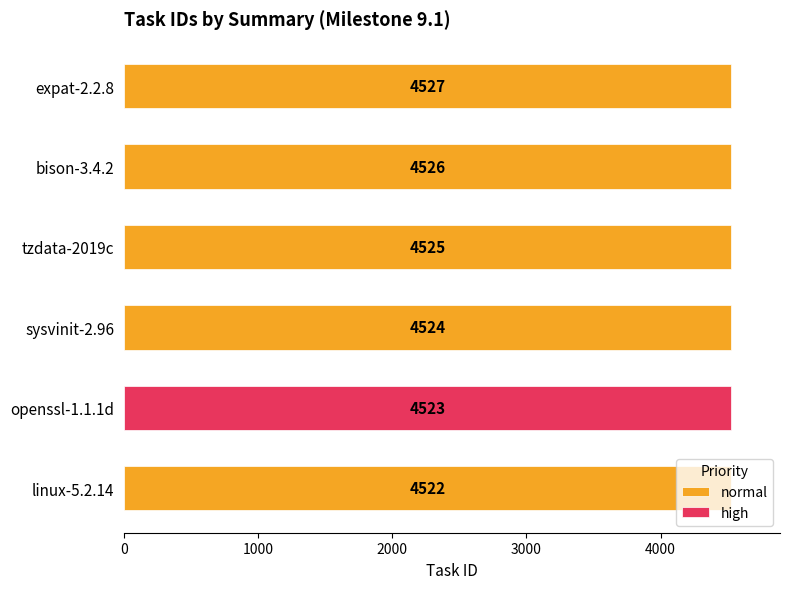

Rank the categories by normal value from highest to lowest.

expat-2.2.8, bison-3.4.2, tzdata-2019c, sysvinit-2.96, linux-5.2.14